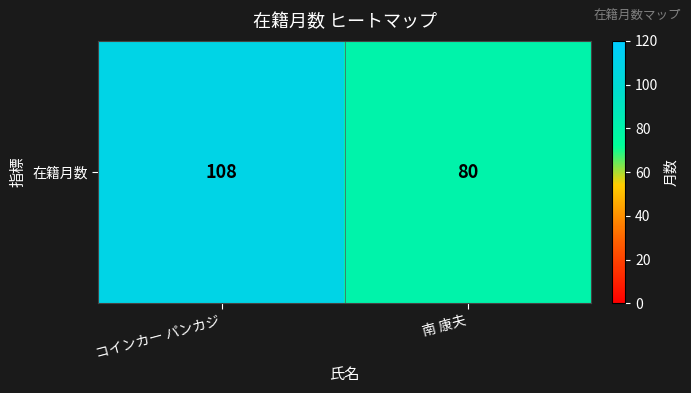

Which category has the highest value across all series?

コインカー パンカジ